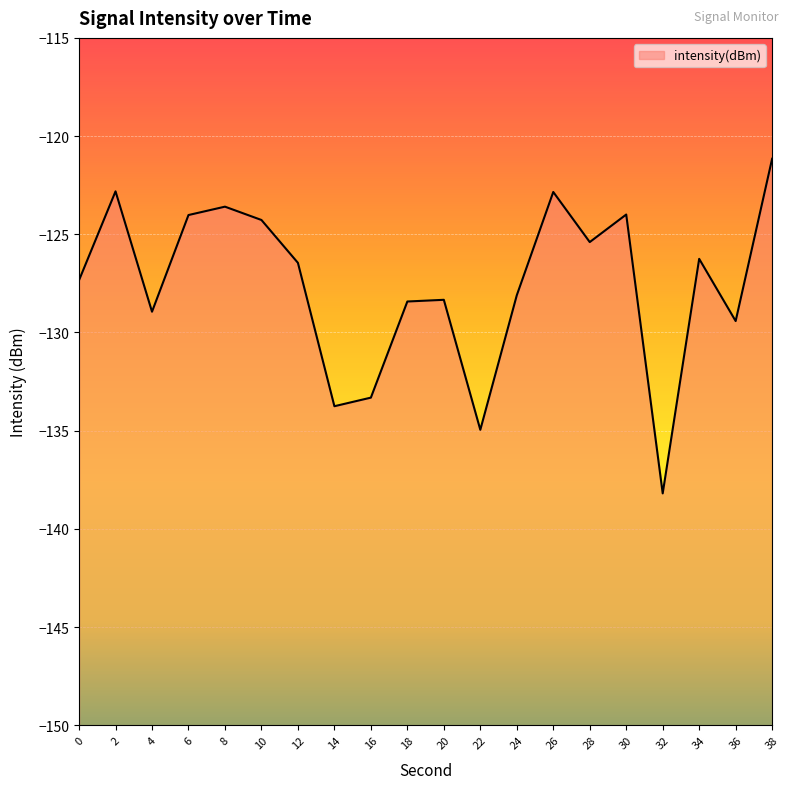

Reading right to left, list all the values displayed in this chart.

-121.2	-129.4	-126.3	-138.2	-124.0	-125.4	-122.8	-128.1	-135.0	-128.3	-128.4	-133.3	-133.8	-126.5	-124.3	-123.6	-124.0	-128.9	-122.8	-127.3